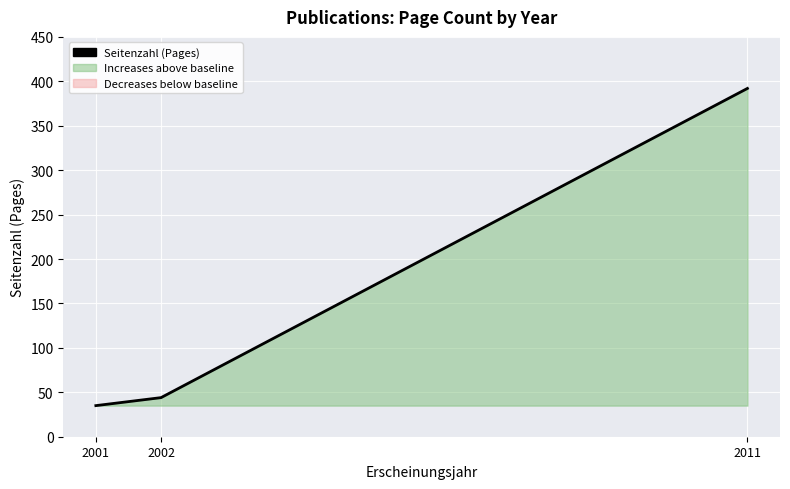

What is the value of the 3rd point from the left?

392